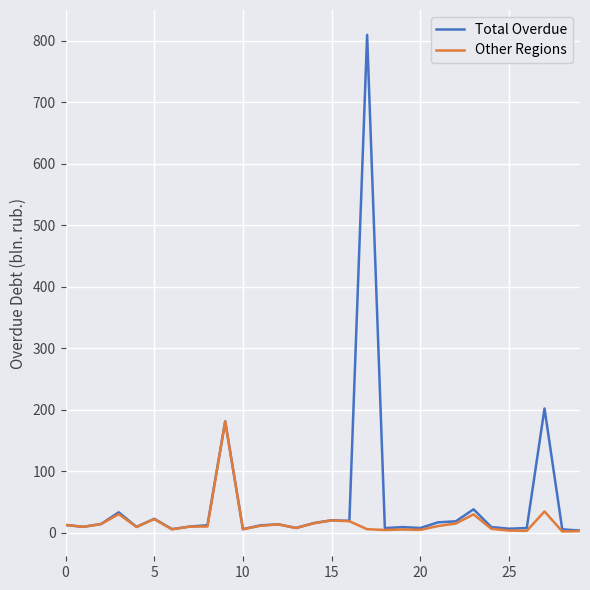

Rank the series by their maximum value, from highest to lowest.

Total Overdue, Other Regions